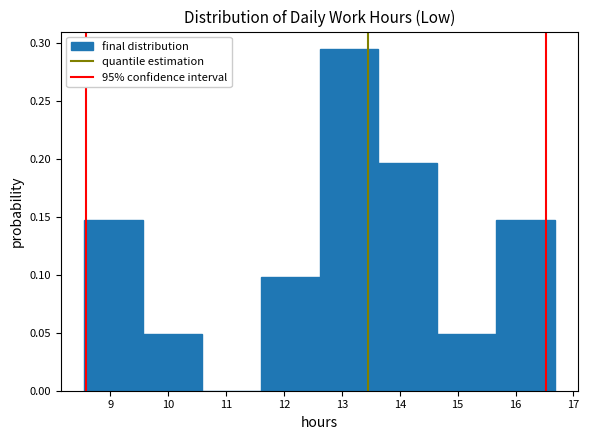

Reading left to right, list every bar in this chart as the range it spans on the x-axis followed by its height. Neither the bar edges nor the heights are printed on the chart, so give them approximately, as read against the axes.

8.6 to 9.6: 0.150
9.6 to 10.6: 0.050
10.6 to 11.6: 0
11.6 to 12.6: 0.100
12.6 to 13.6: 0.295
13.6 to 14.6: 0.195
14.6 to 15.7: 0.050
15.7 to 16.7: 0.150